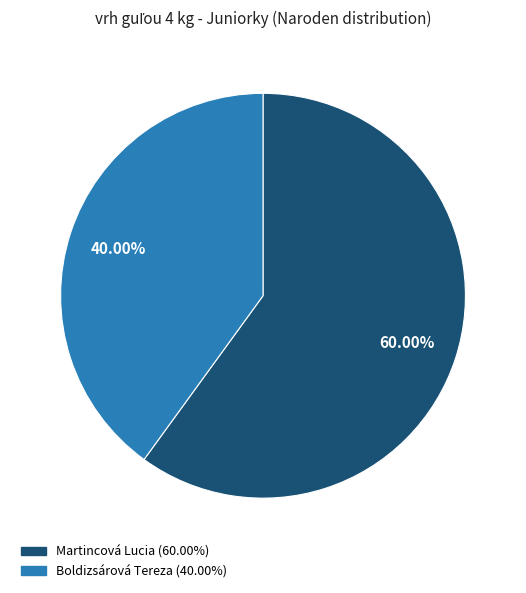

Approximately how many times larger is the value at Boldizsárová Tereza compared to Martincová Lucia?

0.7